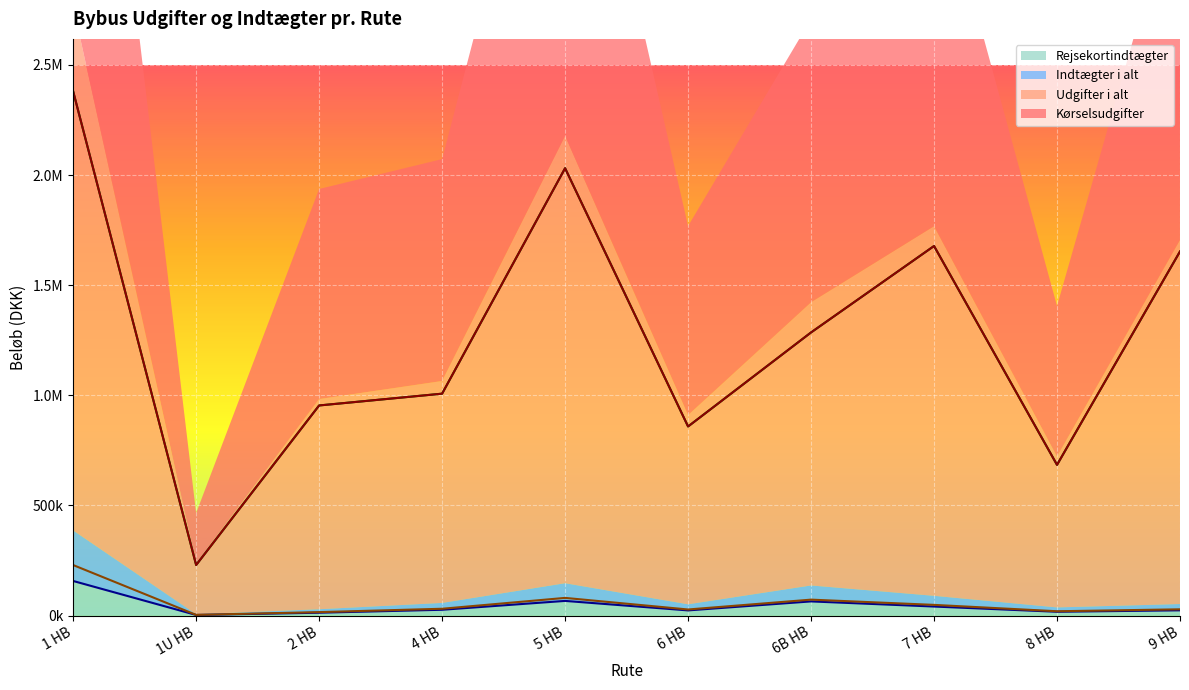

What is the sum of the Udgifter i alt values at 1U HB and 8 HB?

913998.5